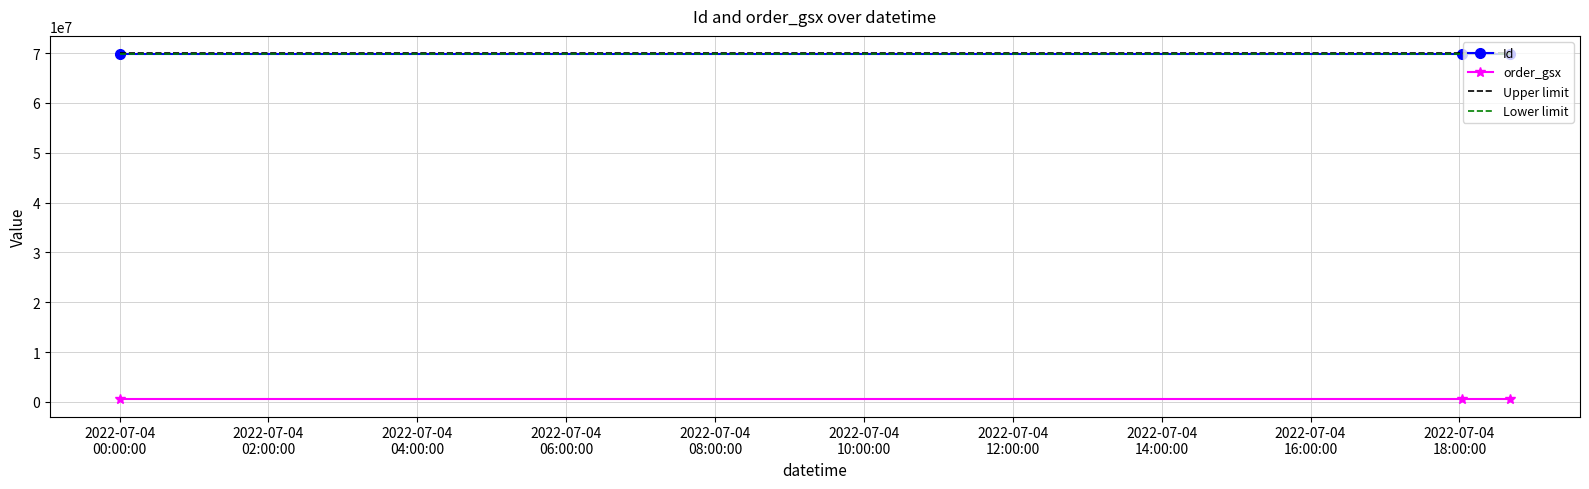

What are all the series names shown in the legend?

Id, order_gsx, Upper limit, Lower limit